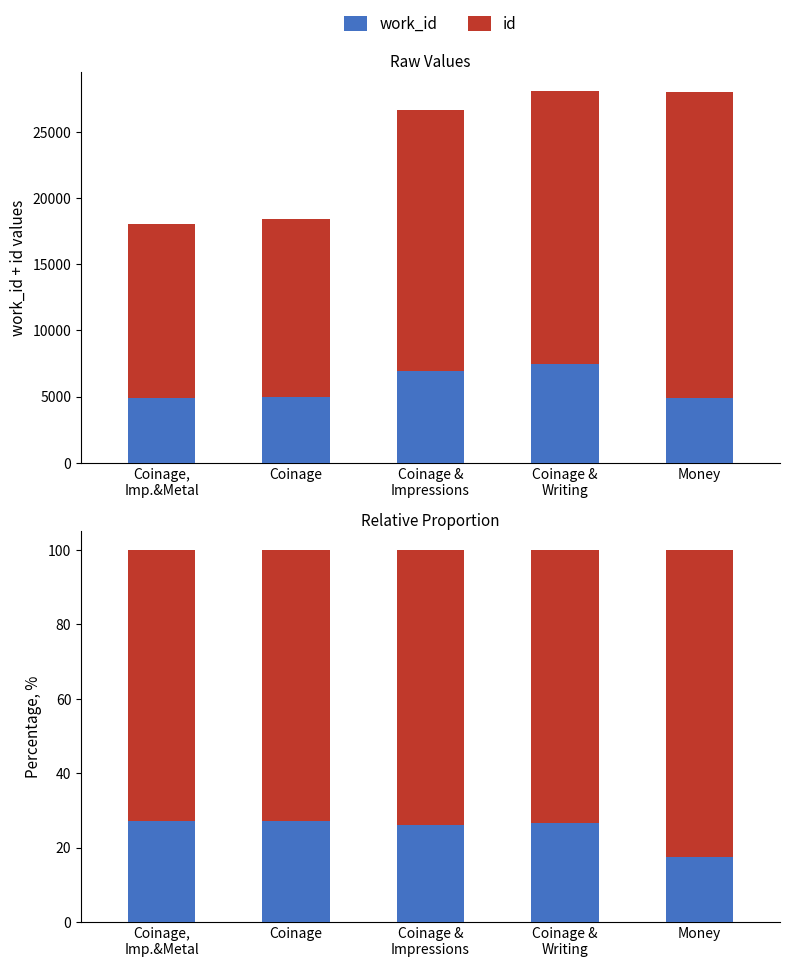

How many data points in id are less than 73?

2